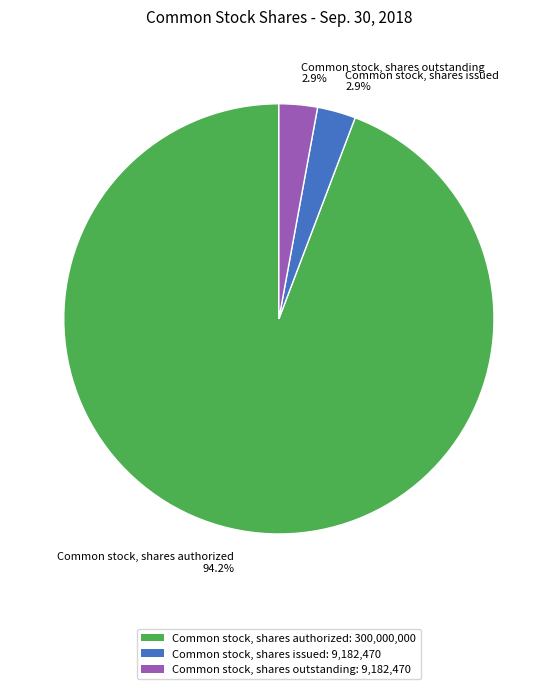

Approximately how many times larger is the value at Common stock, shares outstanding: 9,182,470 compared to Common stock, shares issued: 9,182,470?

1.0